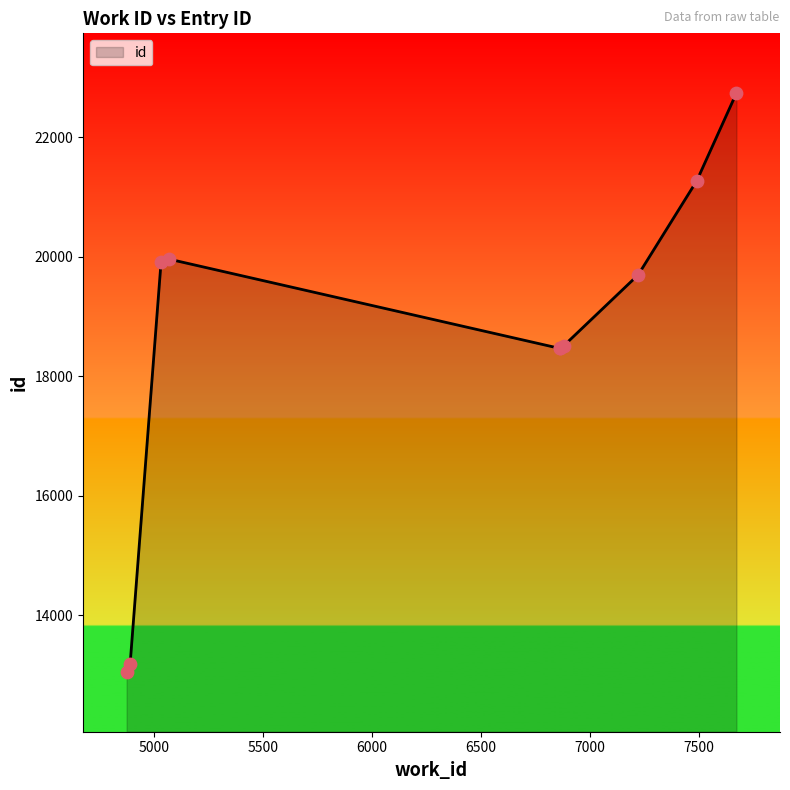

What is the difference between the maximum and minimum values?

9682